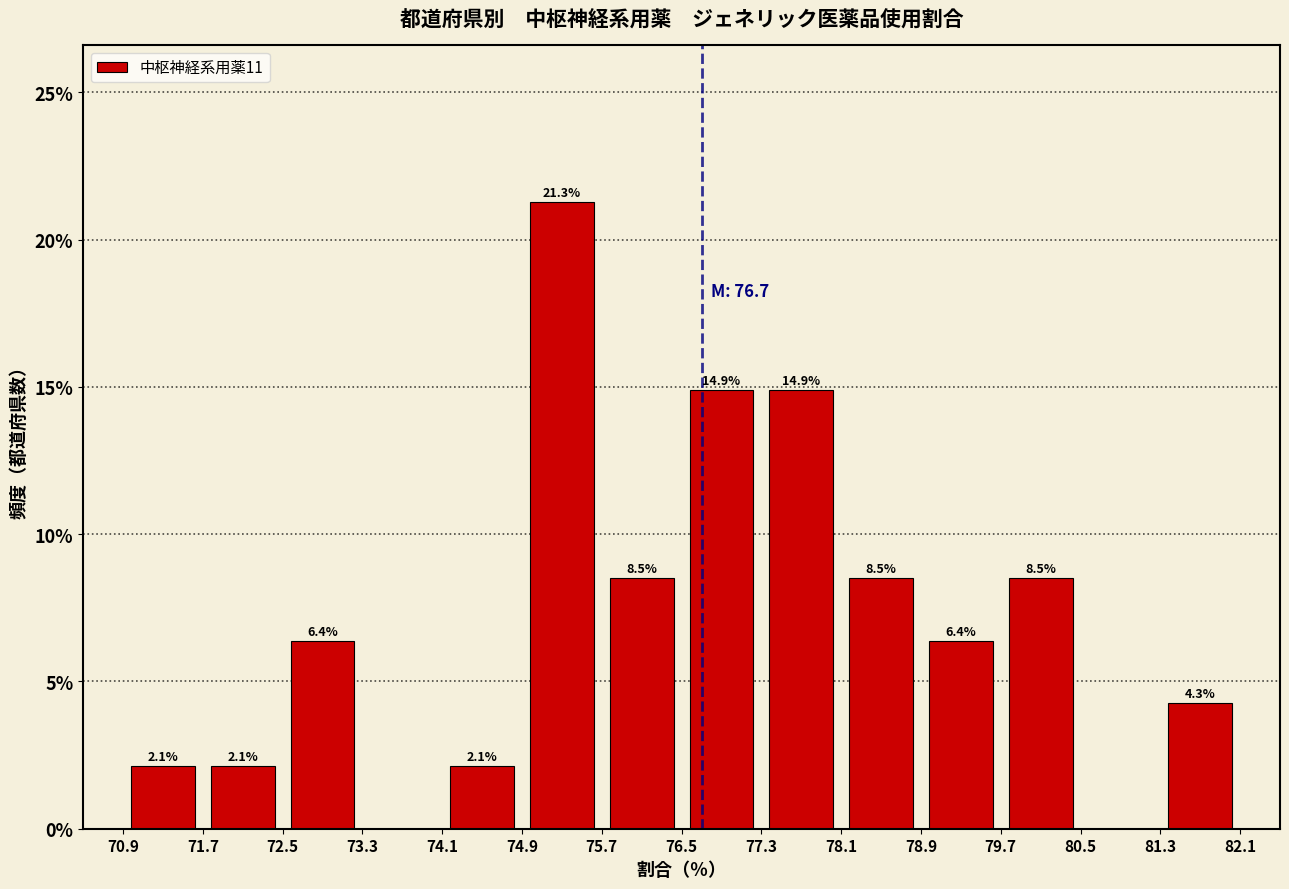

Which range on the x-axis has the tallest bar?

74.9 to 75.7